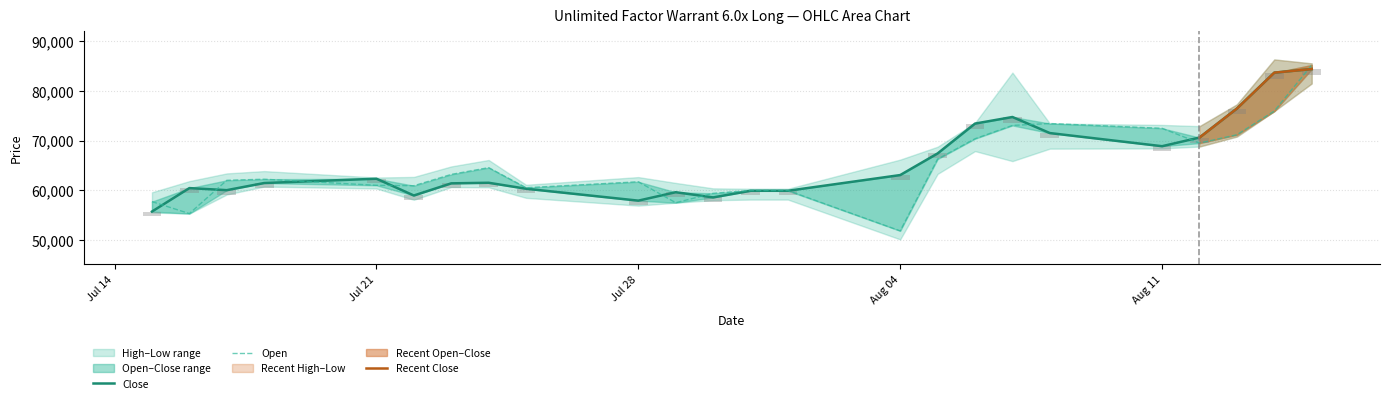

How many categories are shown in the chart?

24